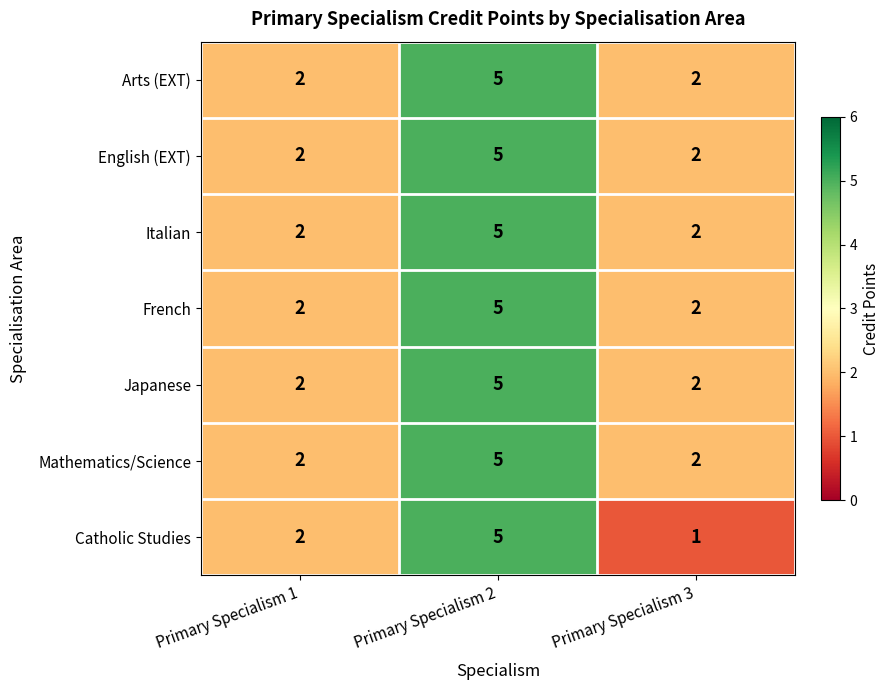

What is the minimum value shown in the chart?

1